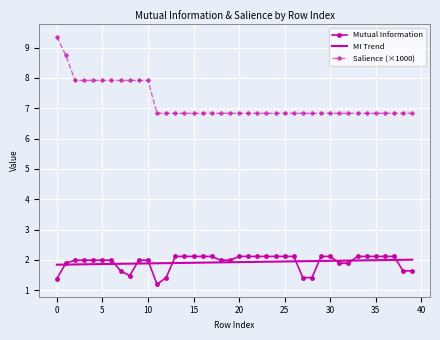

What are all the series names shown in the legend?

Mutual Information, MI Trend, Salience (×1000)